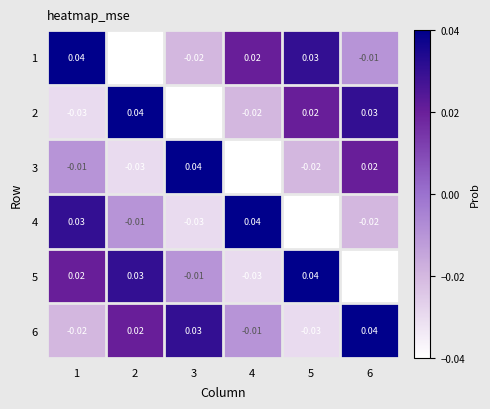

Is the value of 2 at 4 greater than the value of 5 at 3?

No